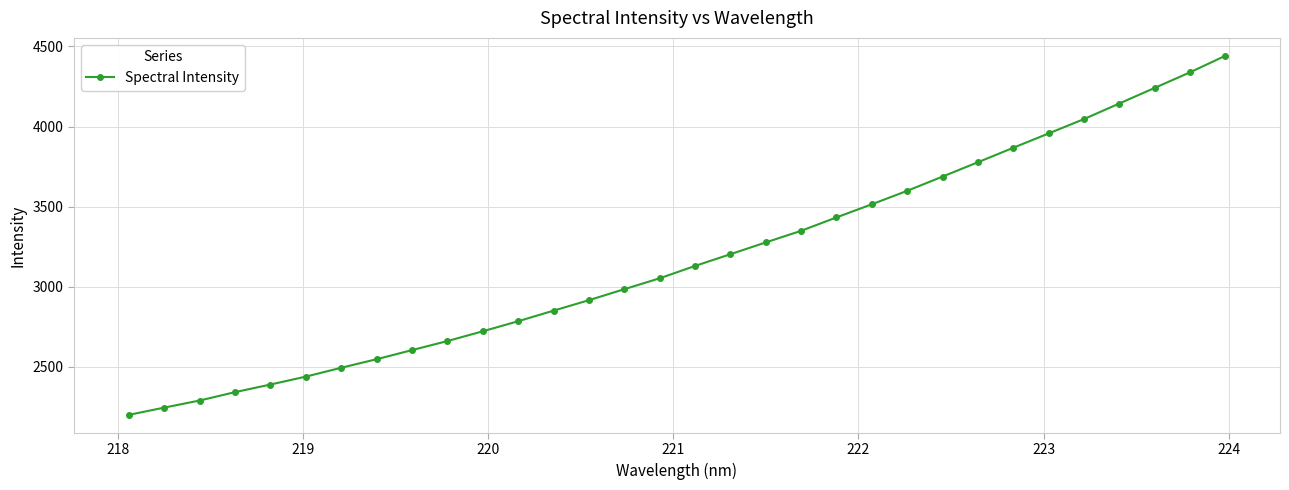

How many values are below 3129?

16